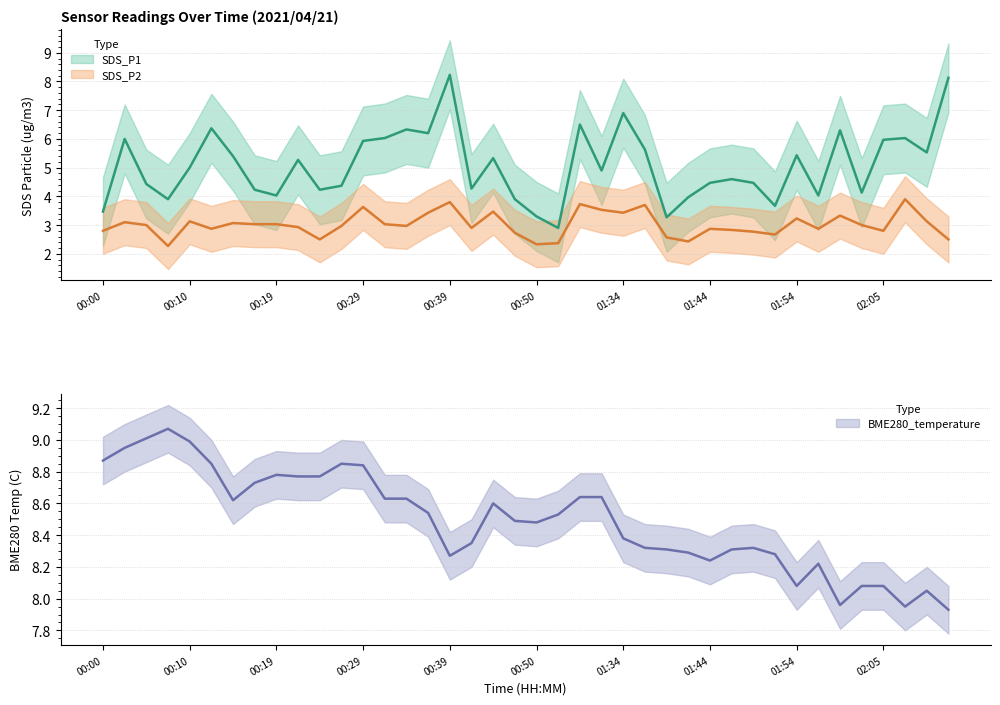

Which series changed the most between 00:07 and 00:50?

SDS_P1